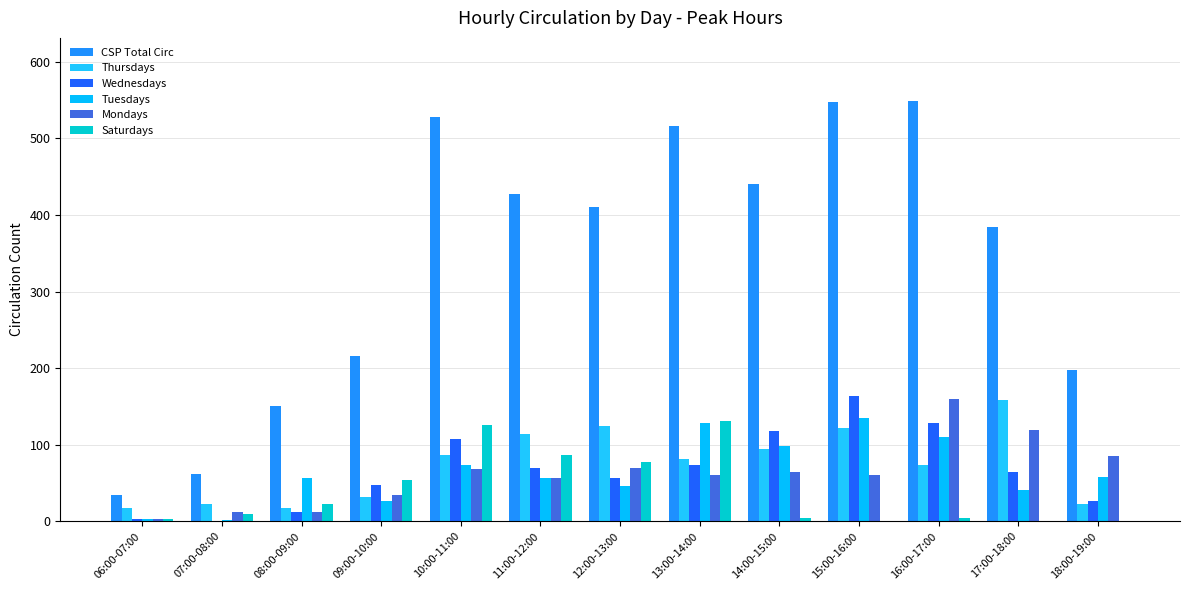

At how many categories does at least one series exceed 416?

6